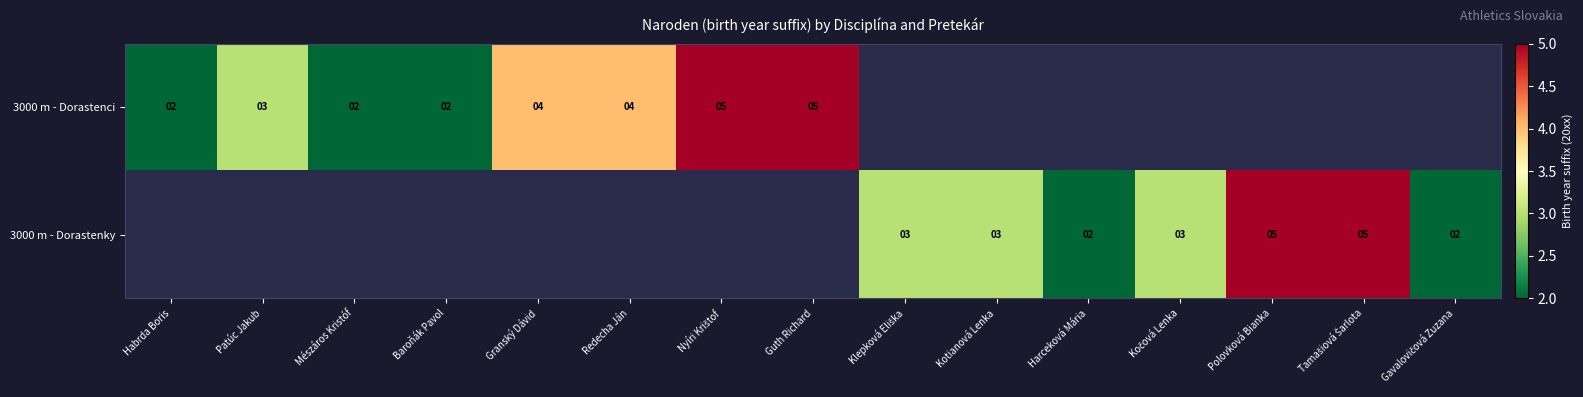

The value of 3000 m - Dorastenci at Redecha Ján is 4. True or false?

True